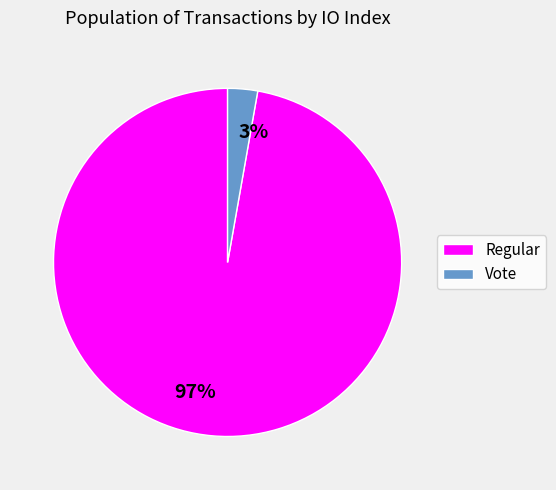

What is the largest slice in the pie chart?

Regular